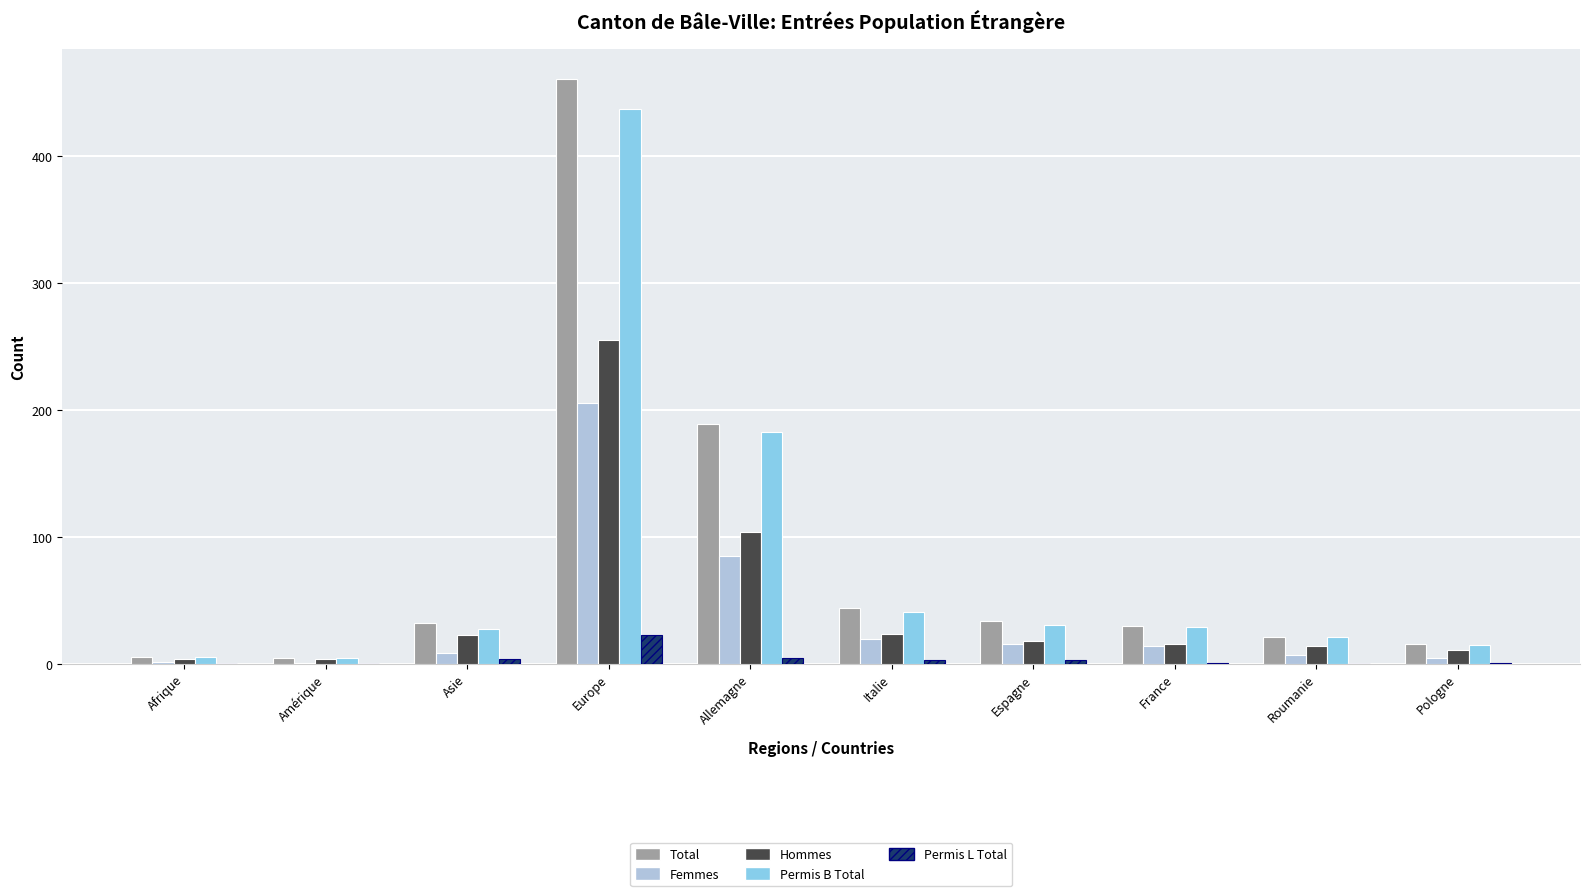

Is it true that Femmes equals 66 at Europe?

False